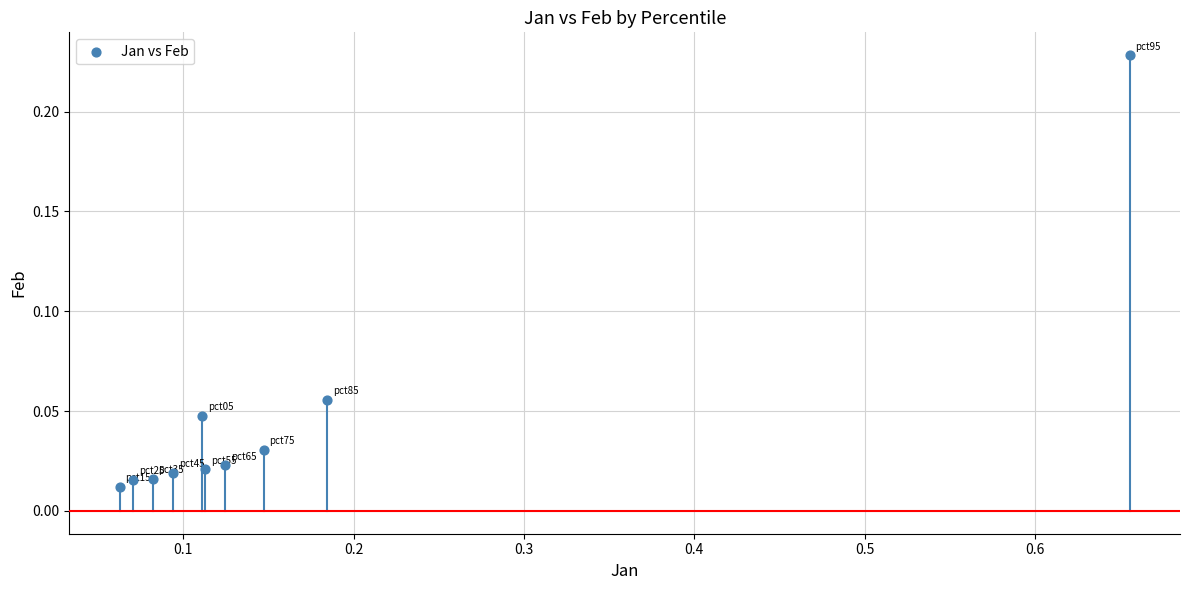

What is the range of X values (max minus min)?

0.6